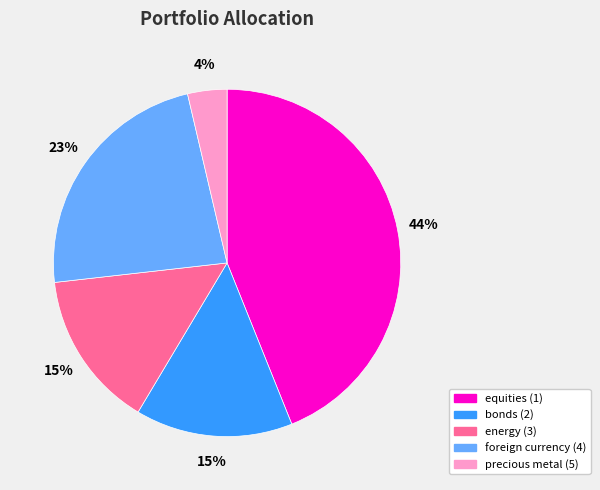

Is there a majority slice in this chart?

No